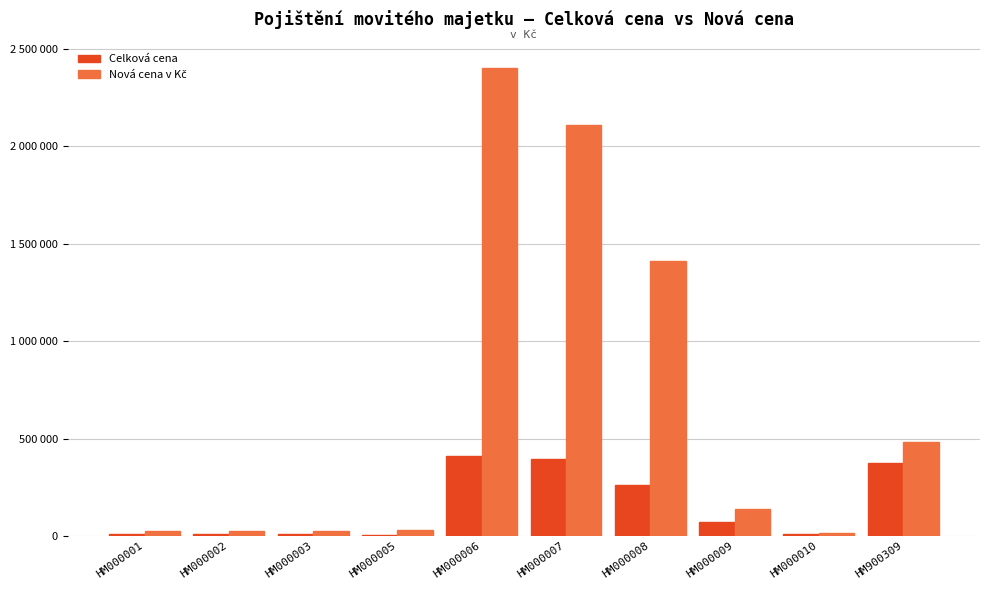

Are the bars grouped side by side (vs. stacked)?

Yes